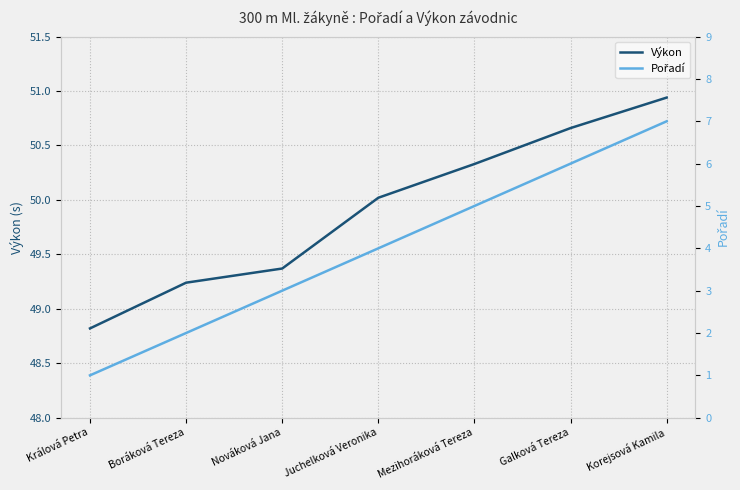

Which has a higher value, Boráková Tereza or Galková Tereza?

Galková Tereza